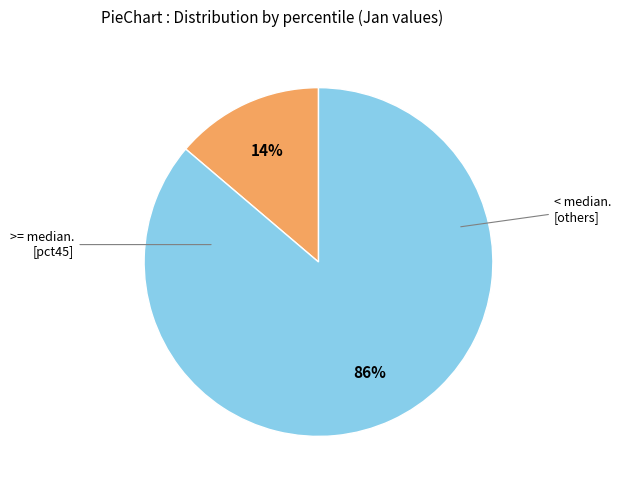

To the nearest percent, what is the average slice percentage?

50%